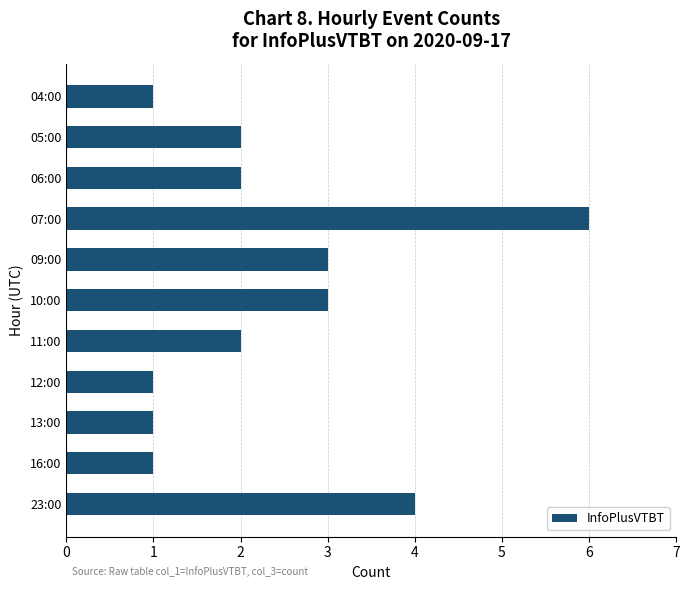

Is it true that the value at 13:00 is 1?

True